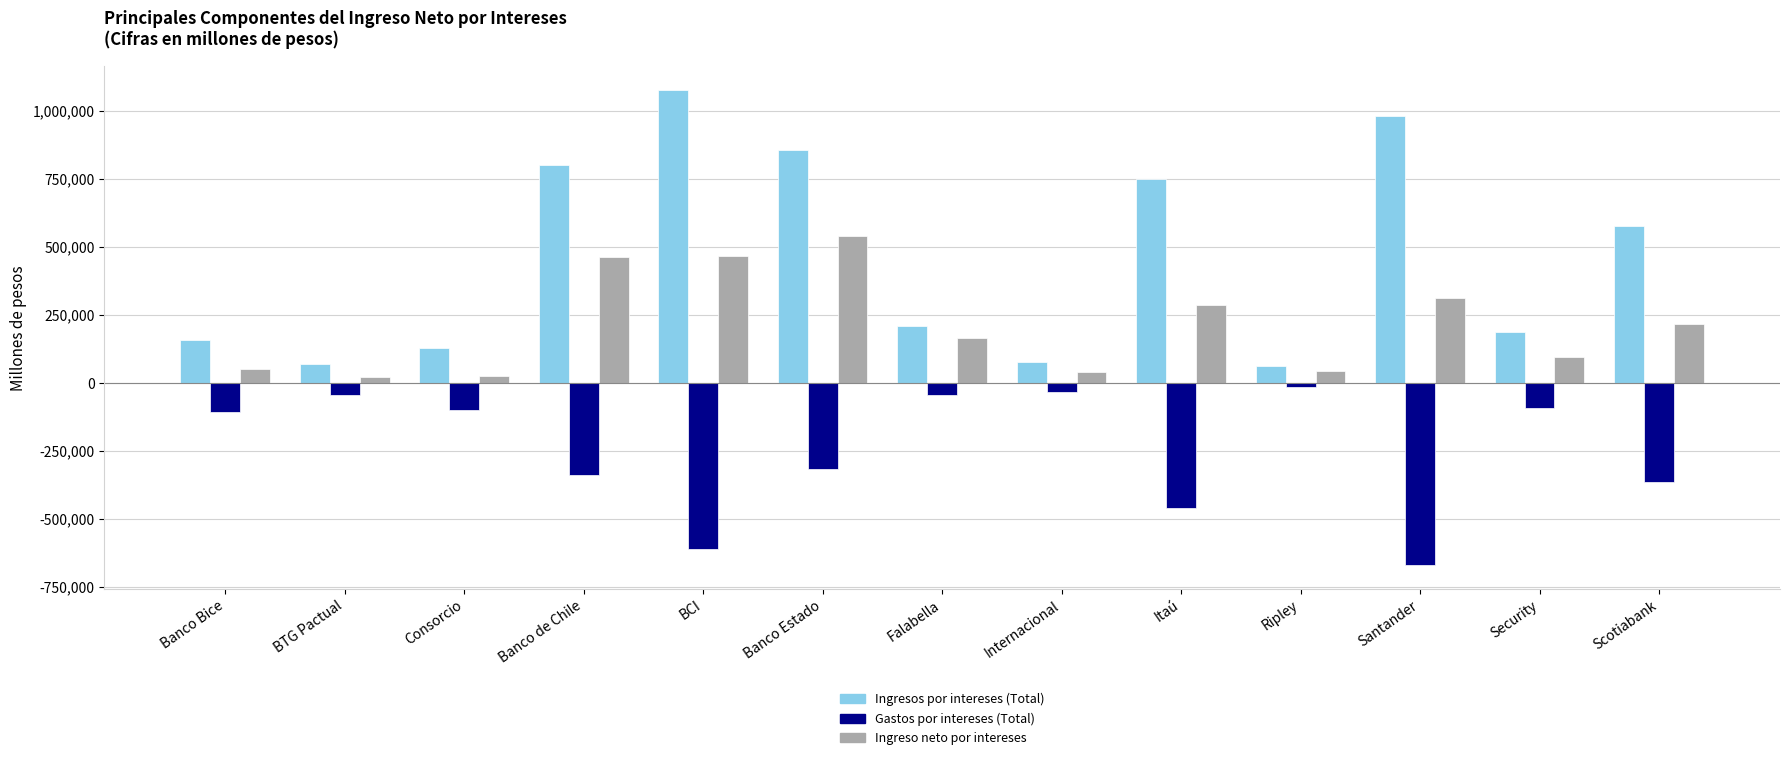

At which label is Ingresos por intereses (Total) closest to 568445?

Scotiabank